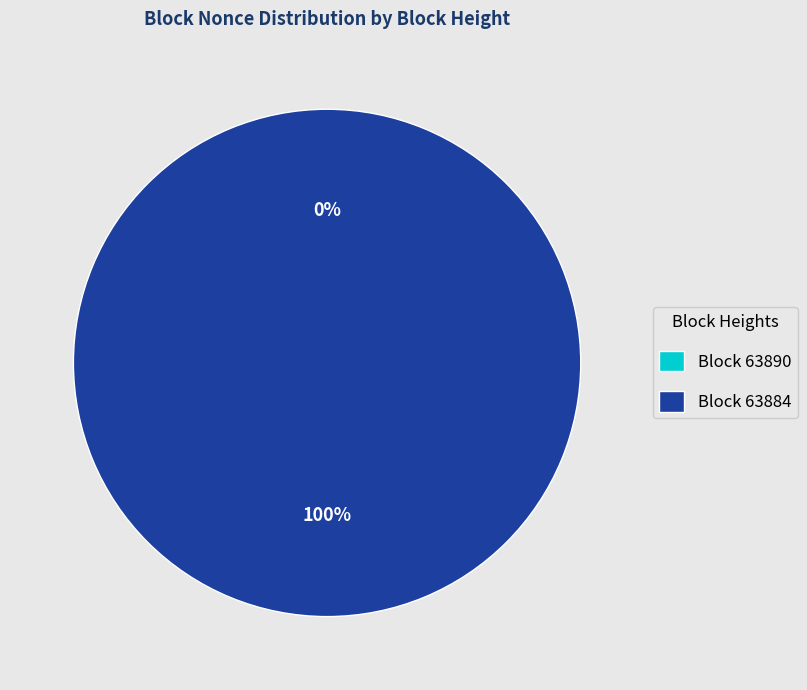

To the nearest percent, what is the difference between the largest and smallest slice percentages?

100%